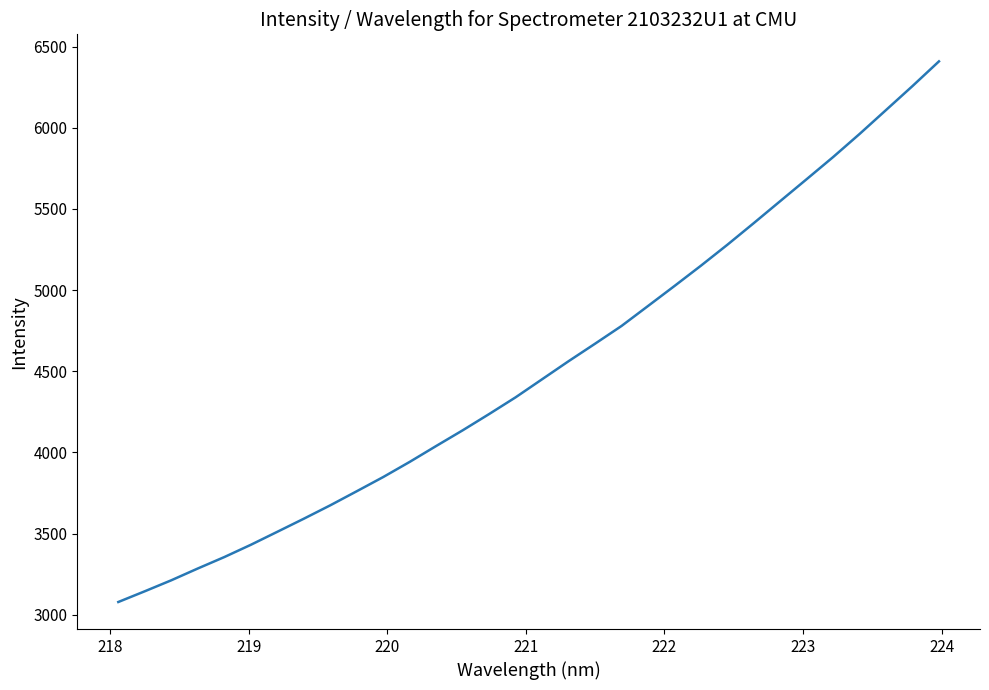

What is the smallest value displayed?

3078.2